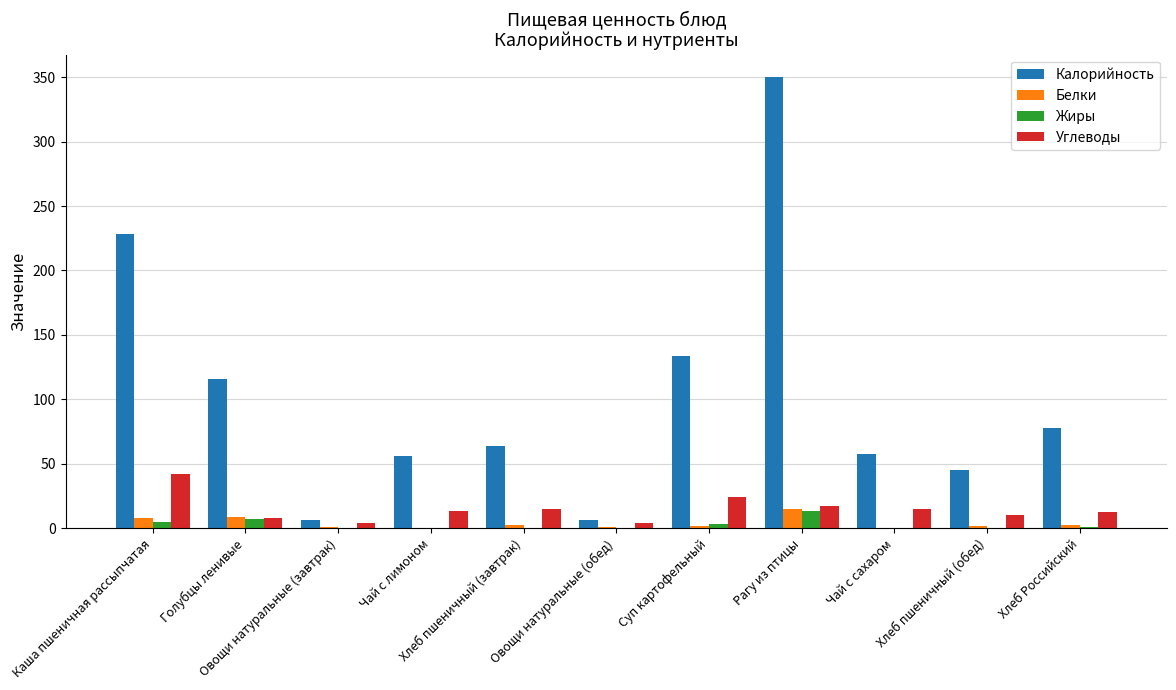

What is the sum of all Жиры values?

29.4